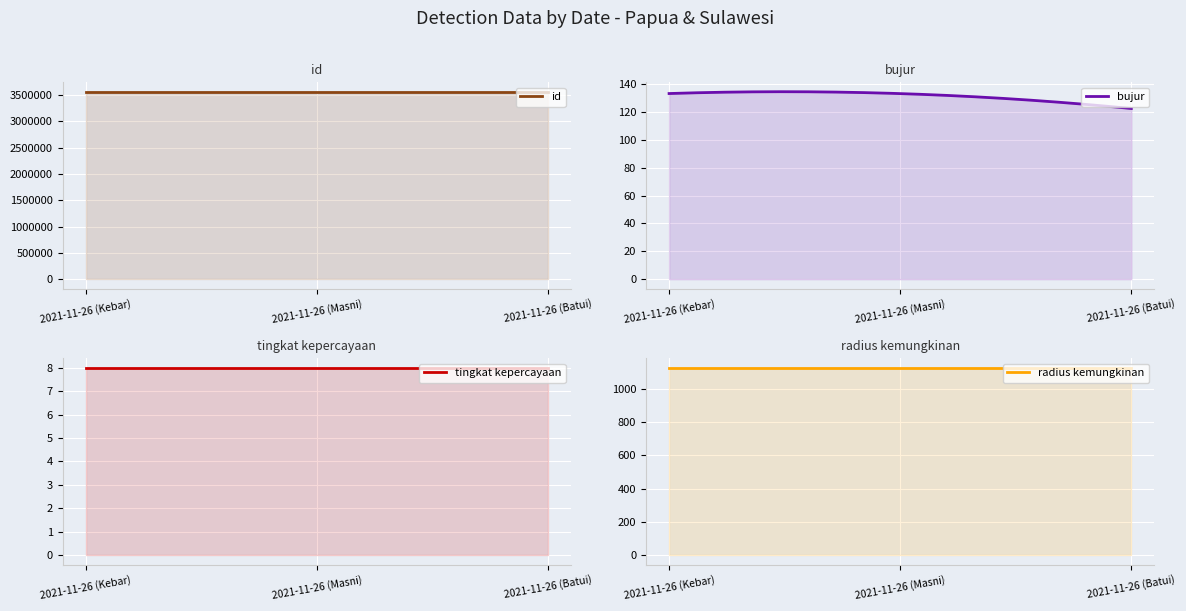

Is it true that id equals 3561718.0 at 2021-11-26 (Kebar)?

True